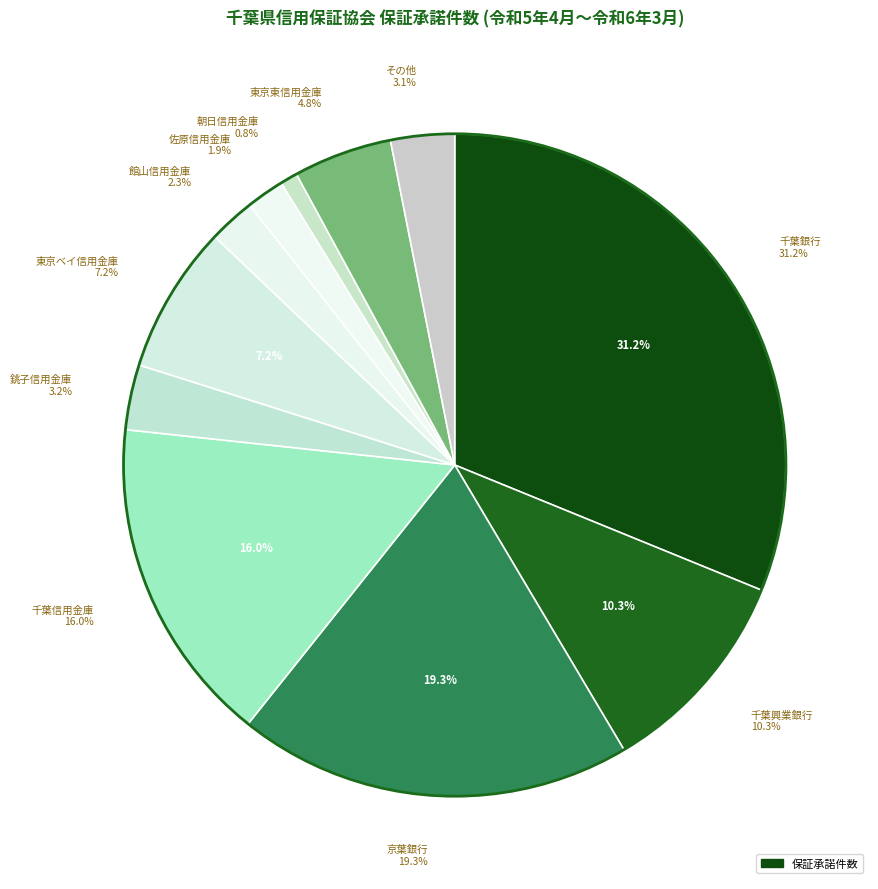

Is there any slice that represents more than half of the pie?

No